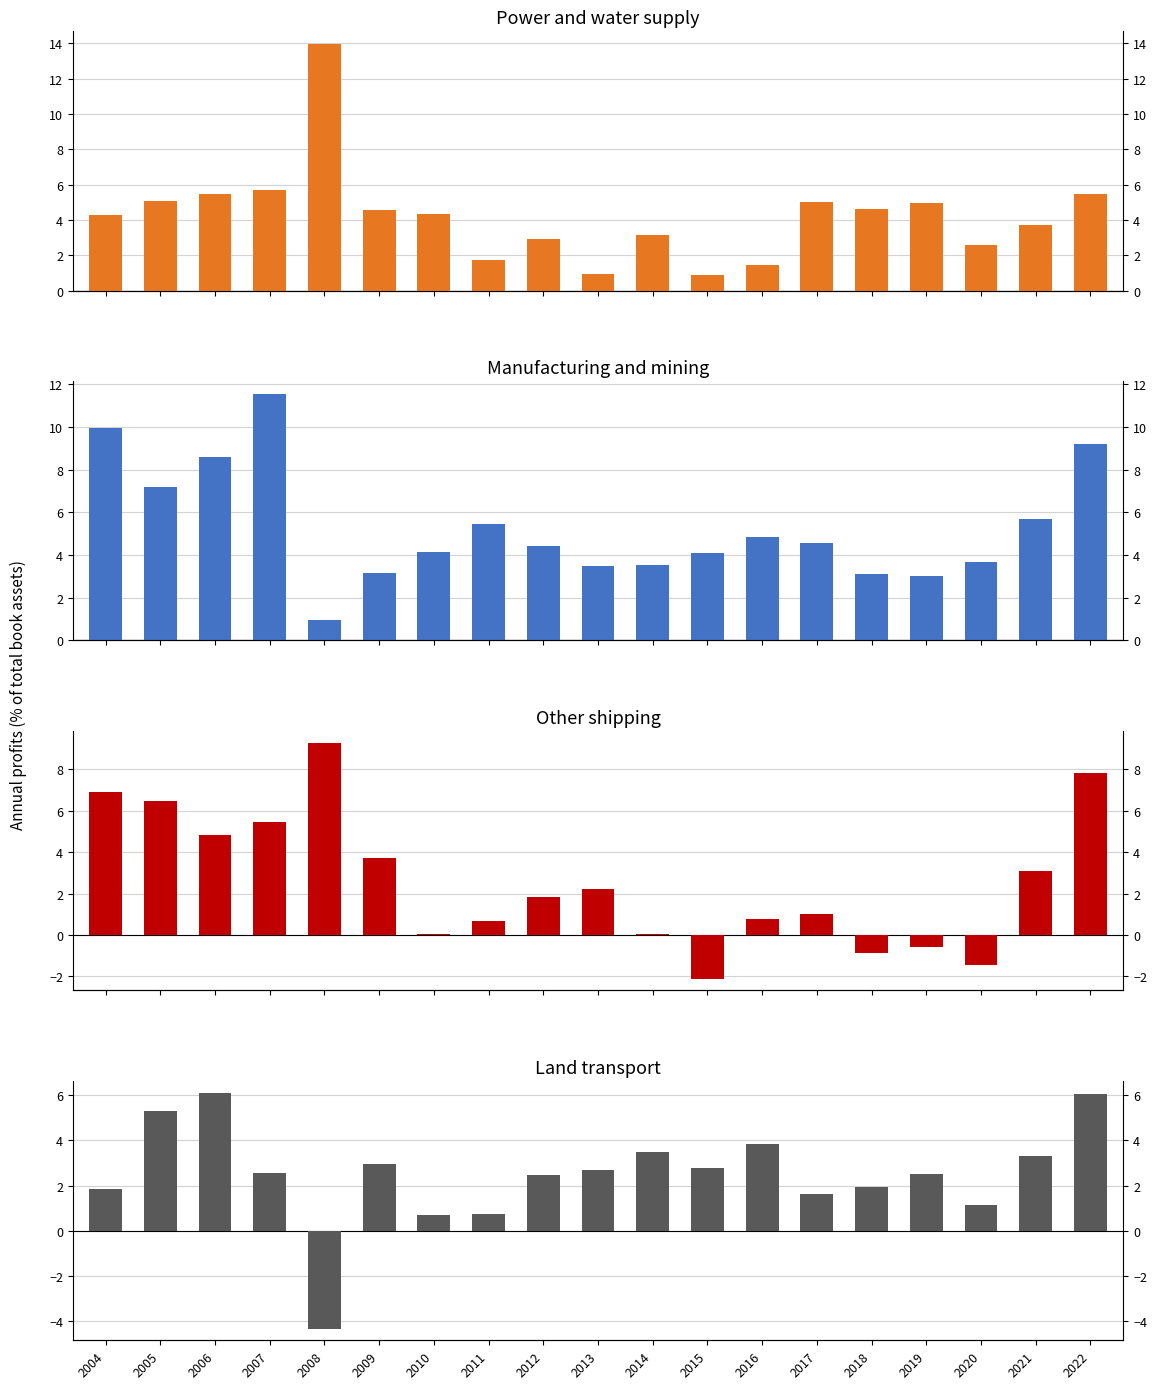

Is the value of Manufacturing and mining at 2008 greater than the value of Other shipping at 2006?

No